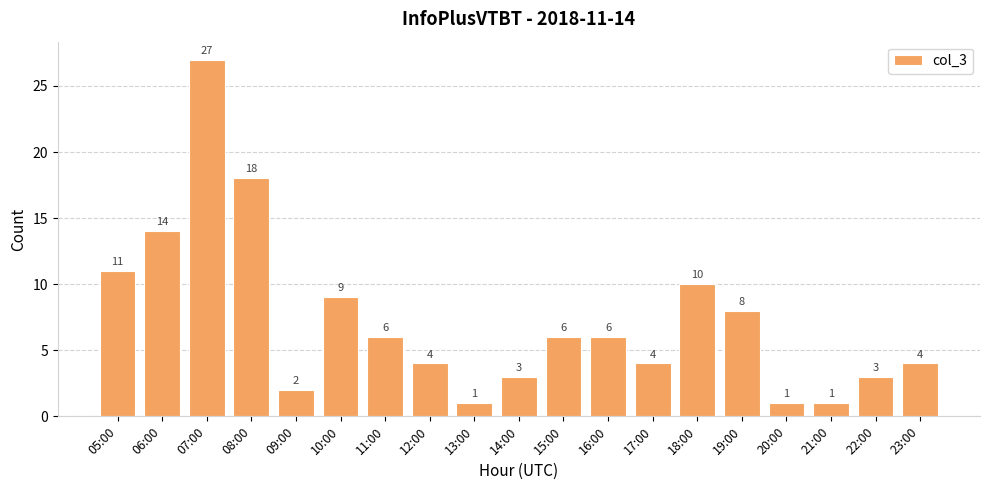

What is the sum of all values?

138